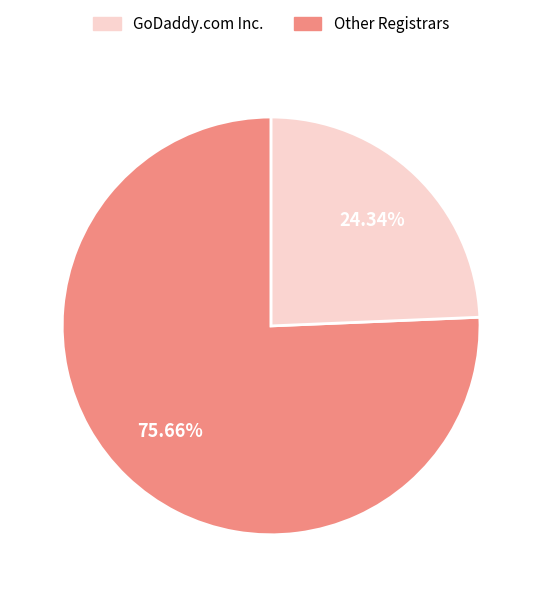

Is there any slice that represents more than half of the pie?

Yes